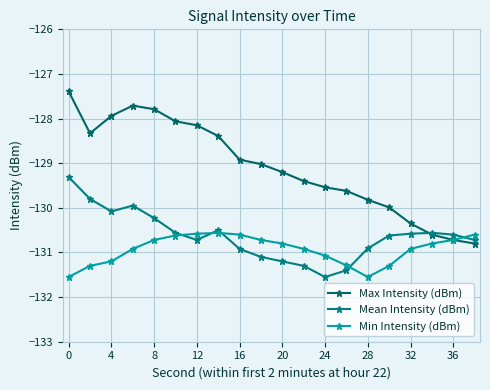

What is the greatest value displayed?

-127.4